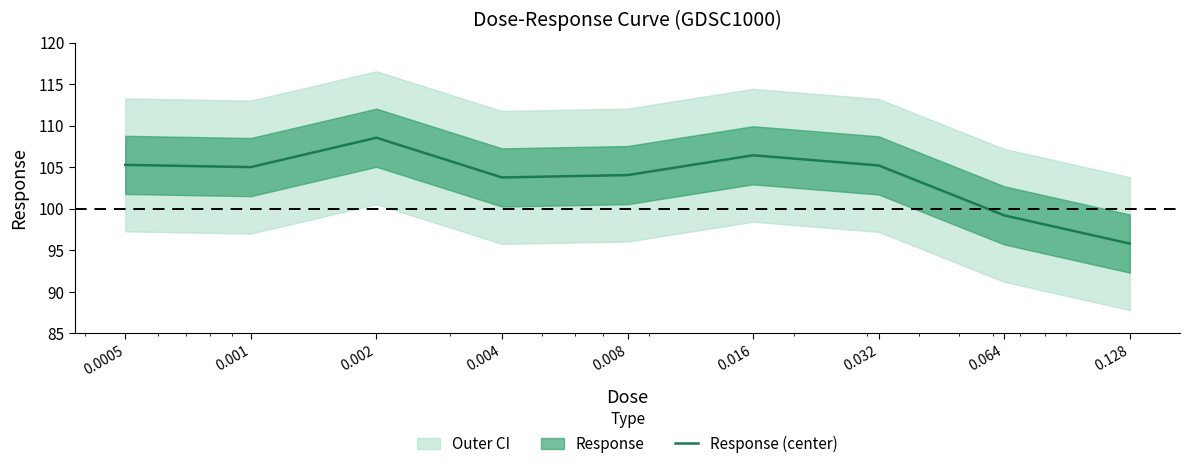

List the labels in order of value, smallest first.

0.128, 0.064, 0.004, 0.008, 0.001, 0.032, 0.0005, 0.016, 0.002